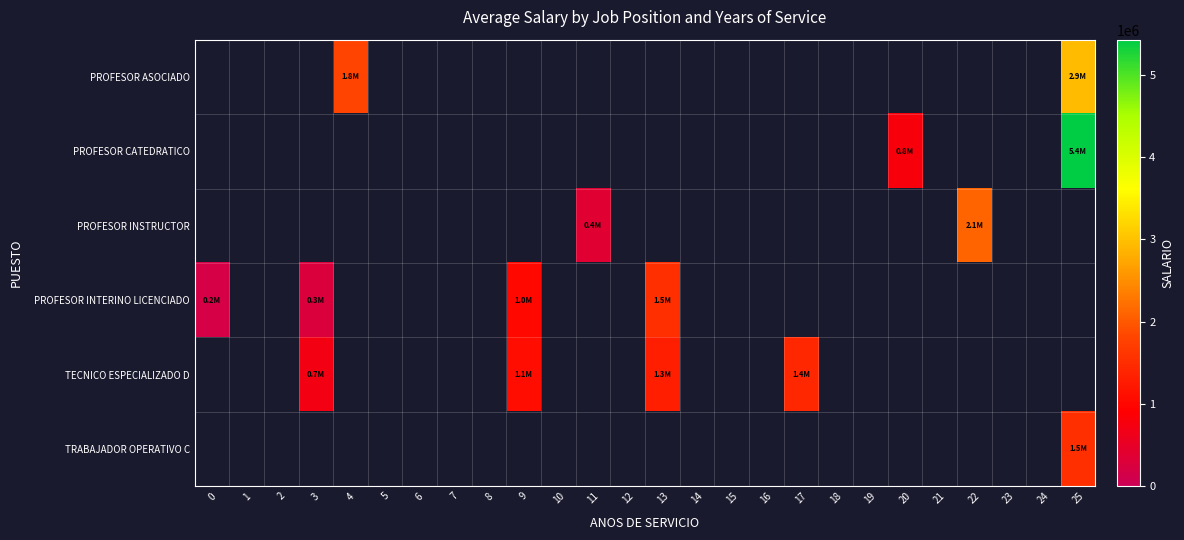

List the labels in order of row_2 value, smallest first.

0, 1, 2, 3, 4, 5, 6, 7, 8, 9, 10, 11, 12, 13, 14, 15, 16, 17, 18, 19, 20, 21, 22, 23, 24, 25